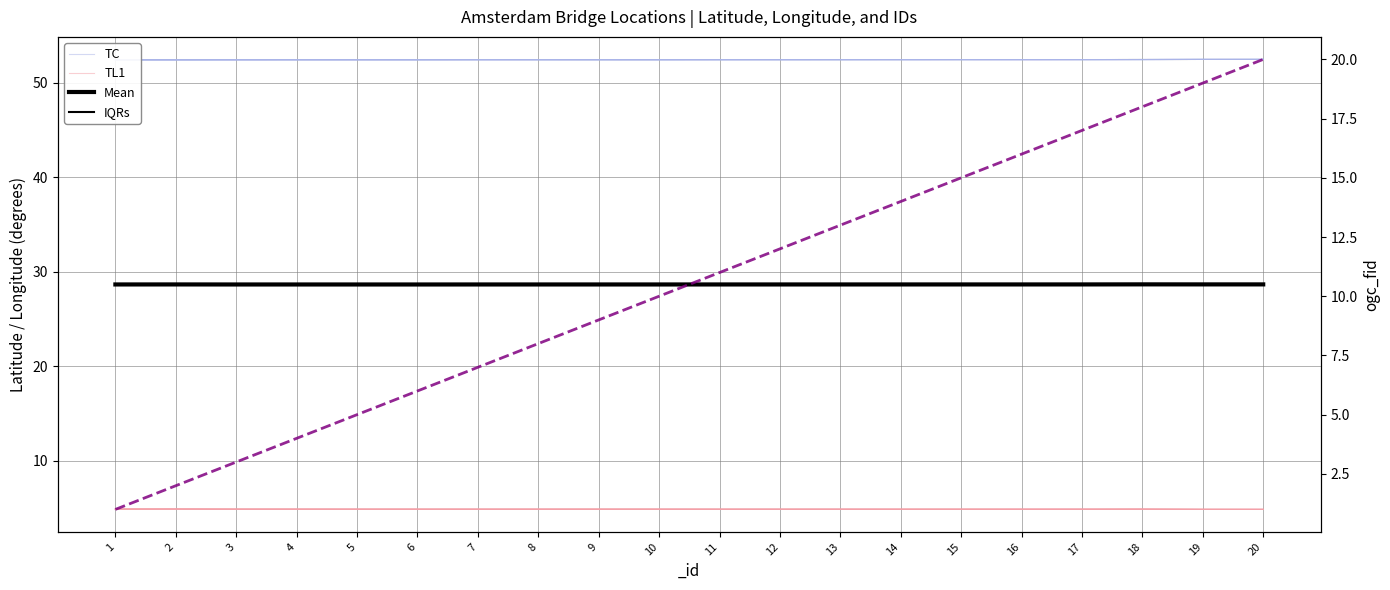

What is the value of the Mean point at the 12th from the left?

28.6